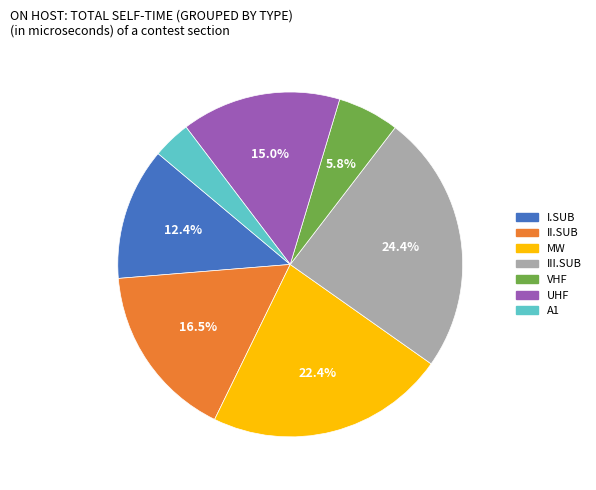

Count the number of slices in the pie.

7